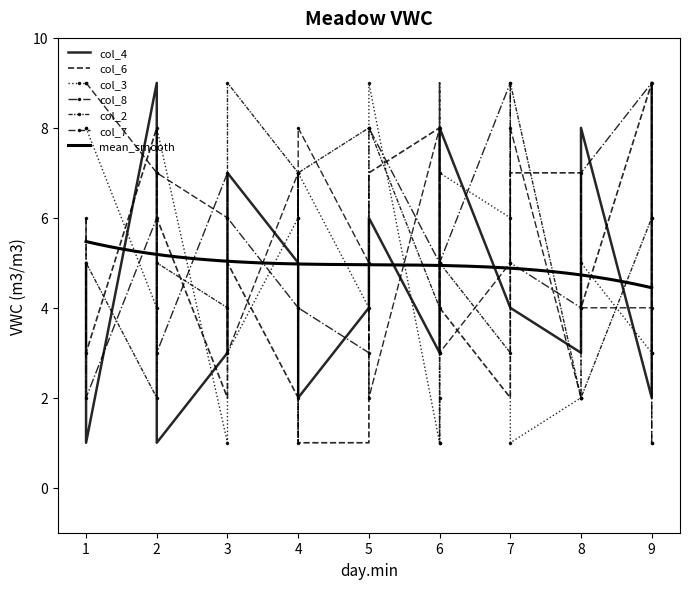

How many series are shown in this chart?

6